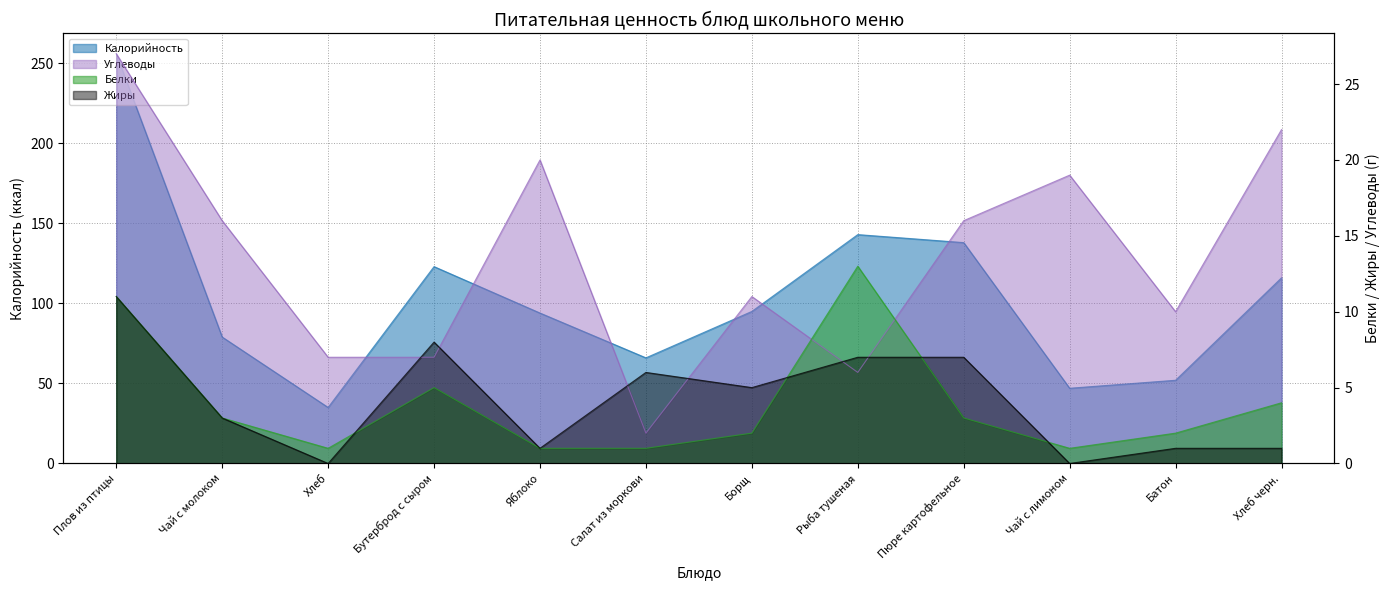

In Углеводы, how many points are higher than both neighbors (excluding endpoints)?

3